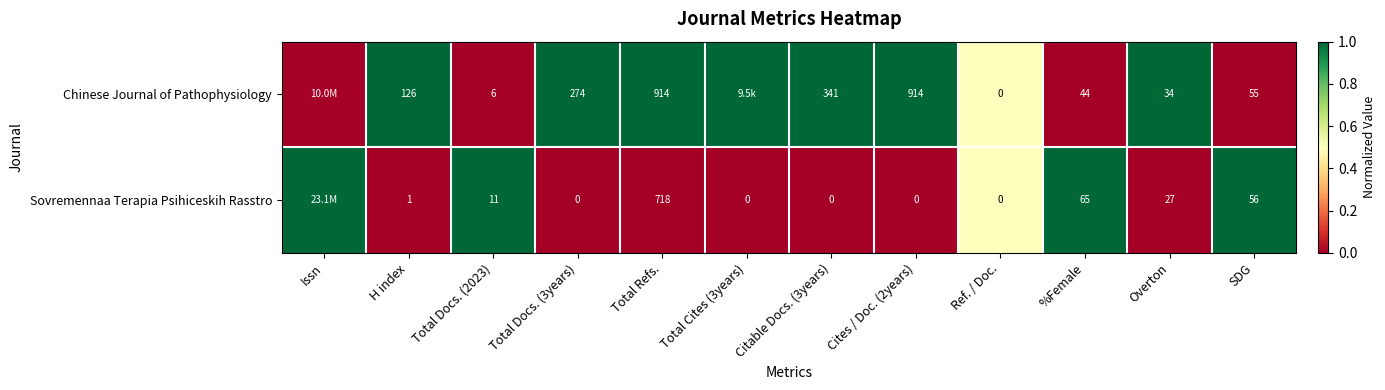

The Chinese Journal of Pathophysiology series shows 9 at Total Docs. (2023). True or false?

False